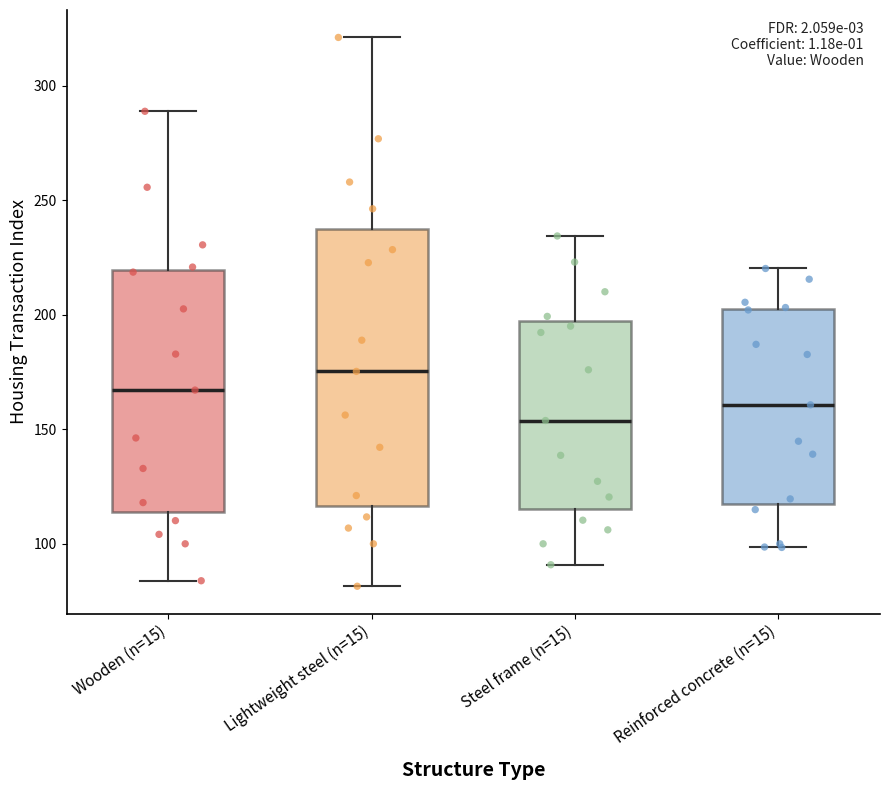

Which box is the tallest, from its lower edge to its upper edge?

Lightweight steel (n=15)